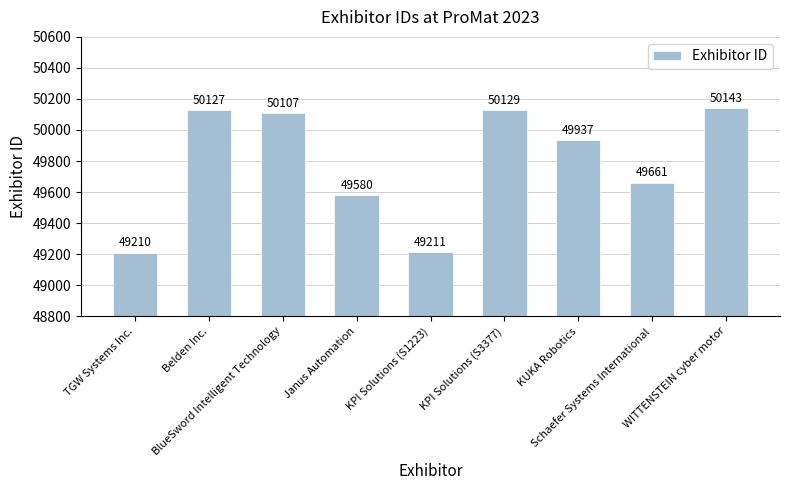

What is the difference between the values at Janus Automation and KUKA Robotics?

357